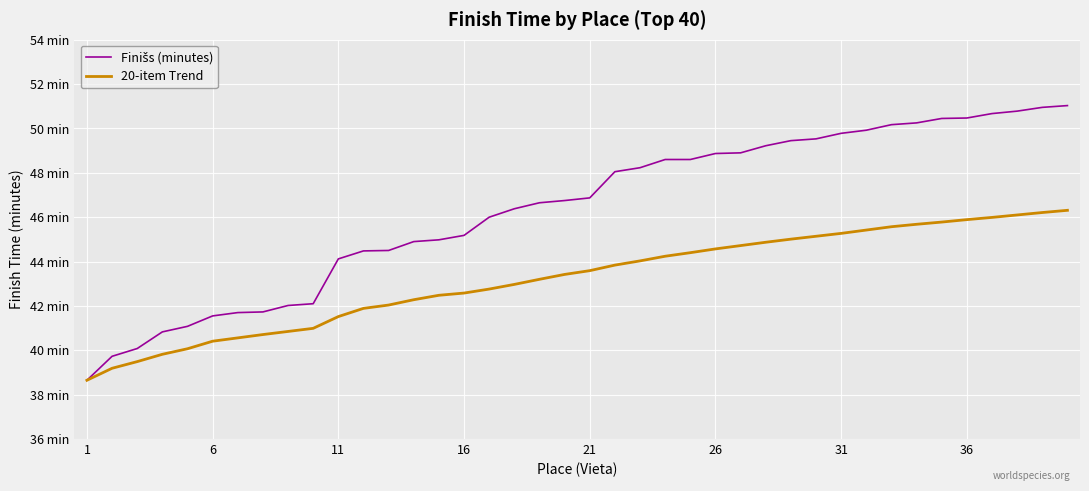

What is the maximum value shown in the chart?

51.0